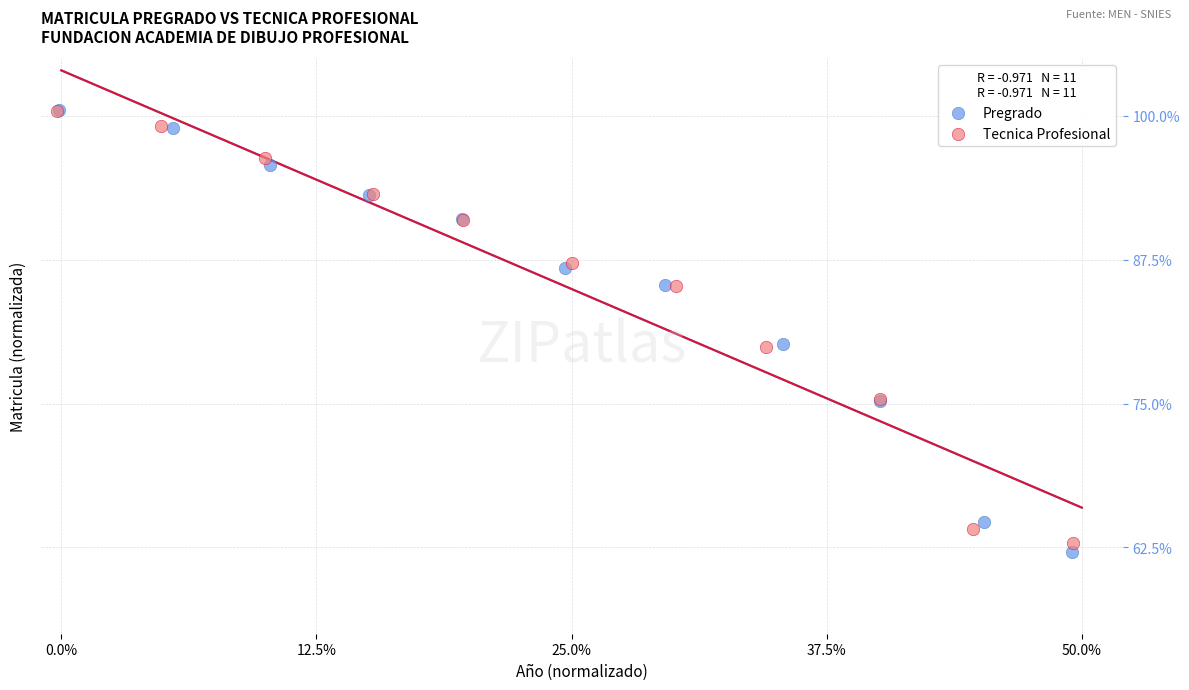

What are all the series names shown in the legend?

Pregrado, Tecnica Profesional